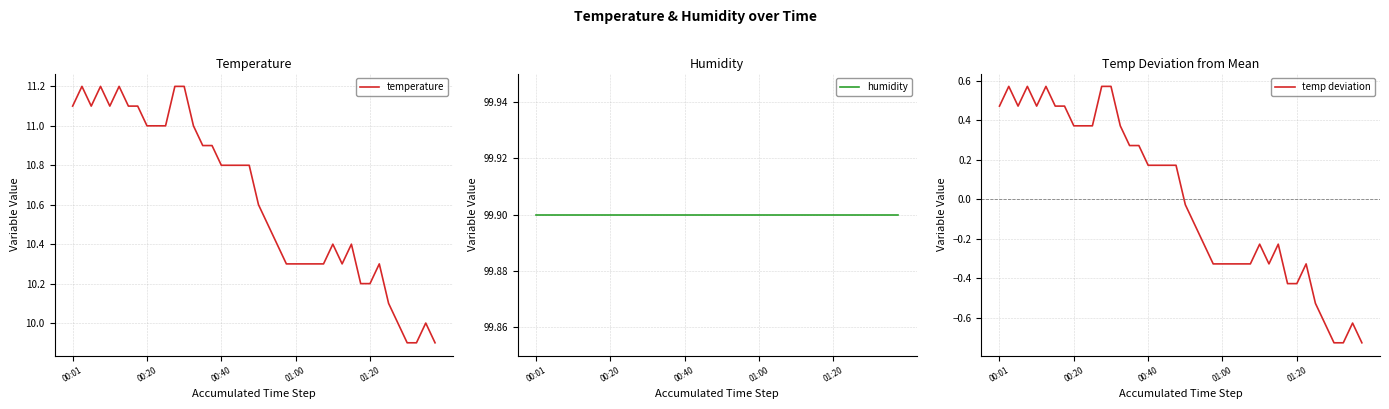

How many lines are shown in the chart?

3